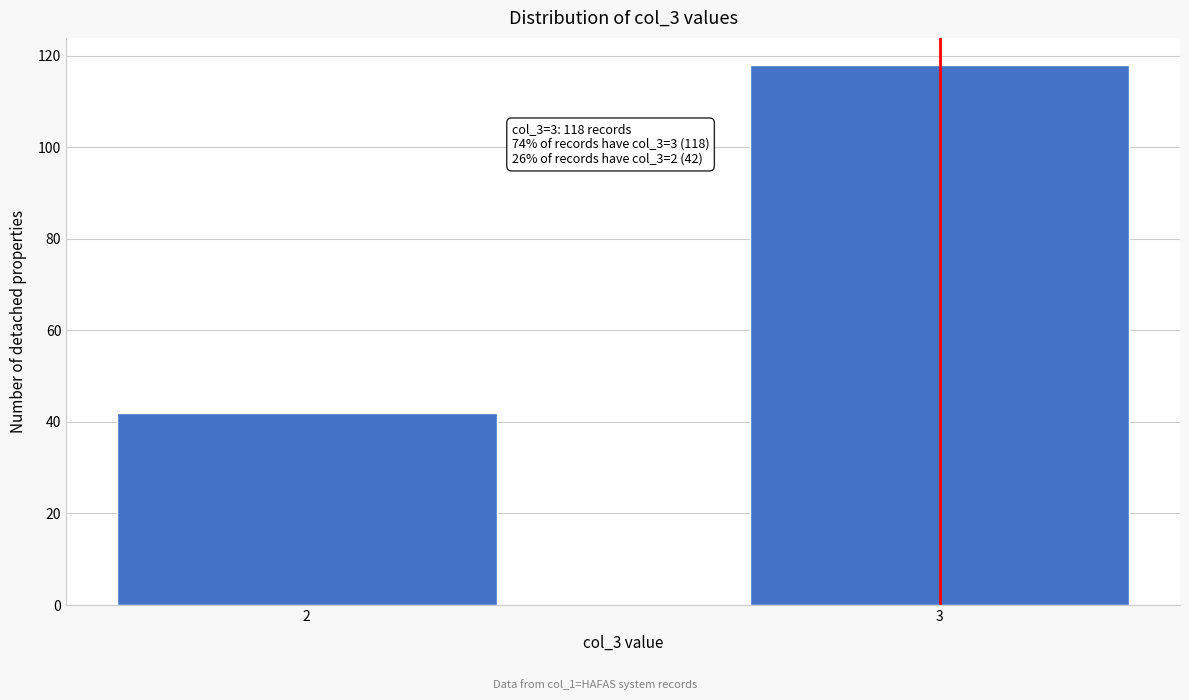

Reading left to right, list all the values displayed in this chart.

42	118